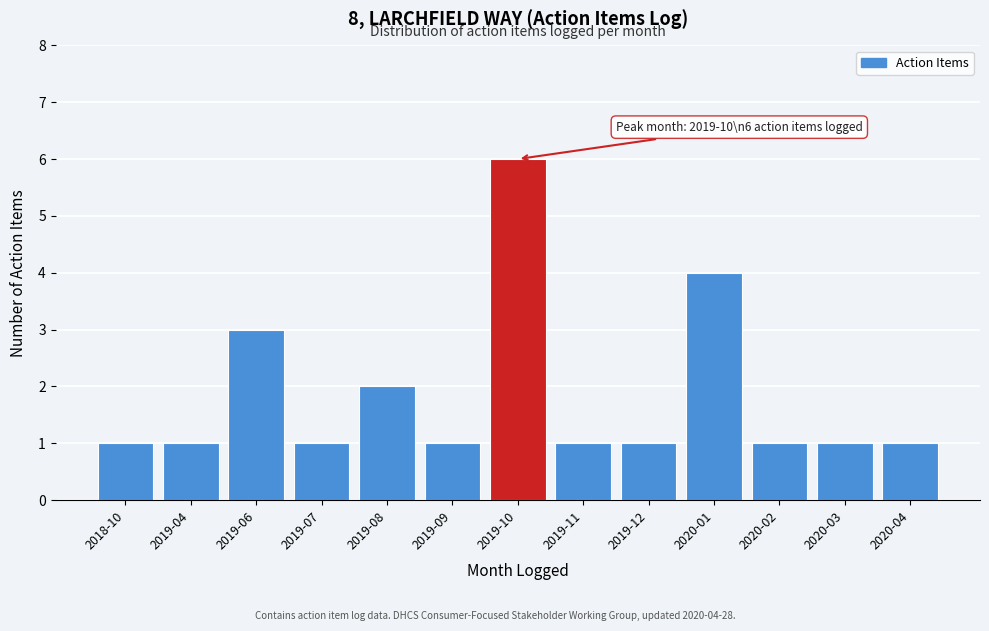

Reading left to right, list all the values displayed in this chart.

1	1	3	1	2	1	6	1	1	4	1	1	1